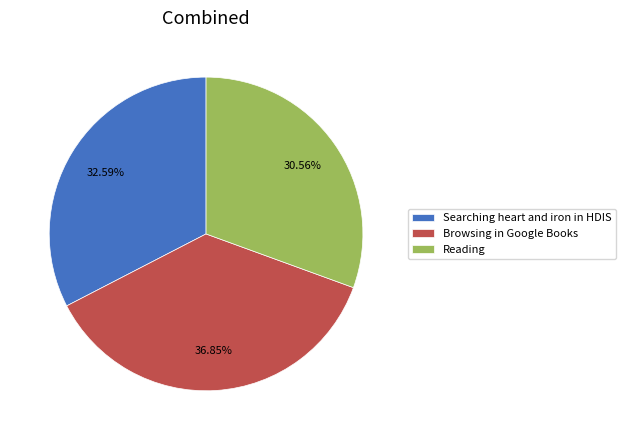

Approximately how many times larger is the value at Searching heart and iron in HDIS compared to Reading?

1.1